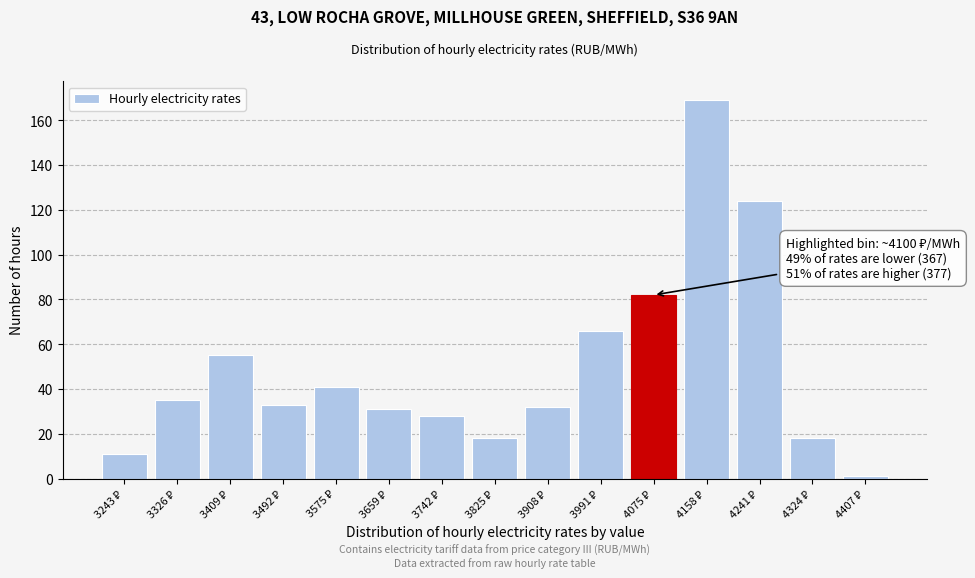

Reading right to left, extract all data points from this chart.

1	18	124	169	82	66	32	18	28	31	41	33	55	35	11